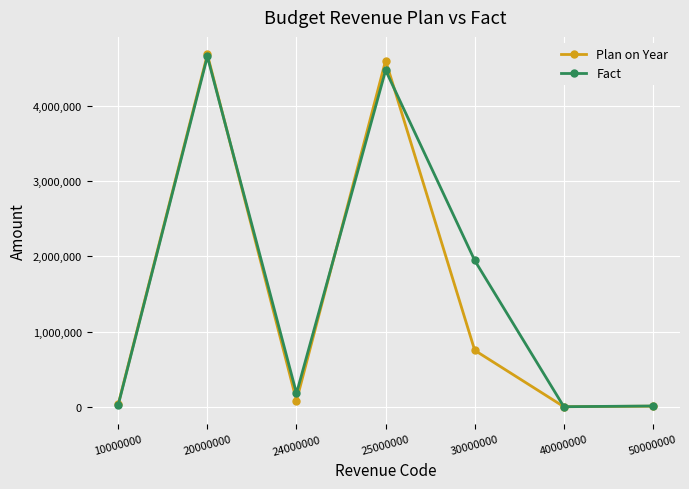

Where does the Plan on Year series first go above 80000?

20000000